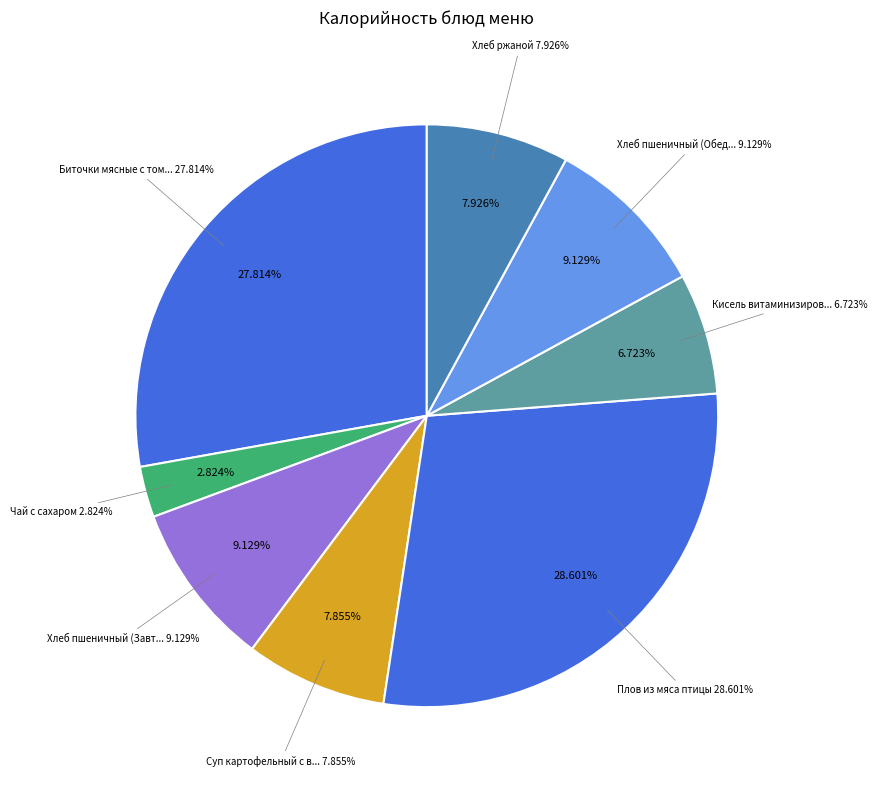

How many segments does this pie chart have?

8